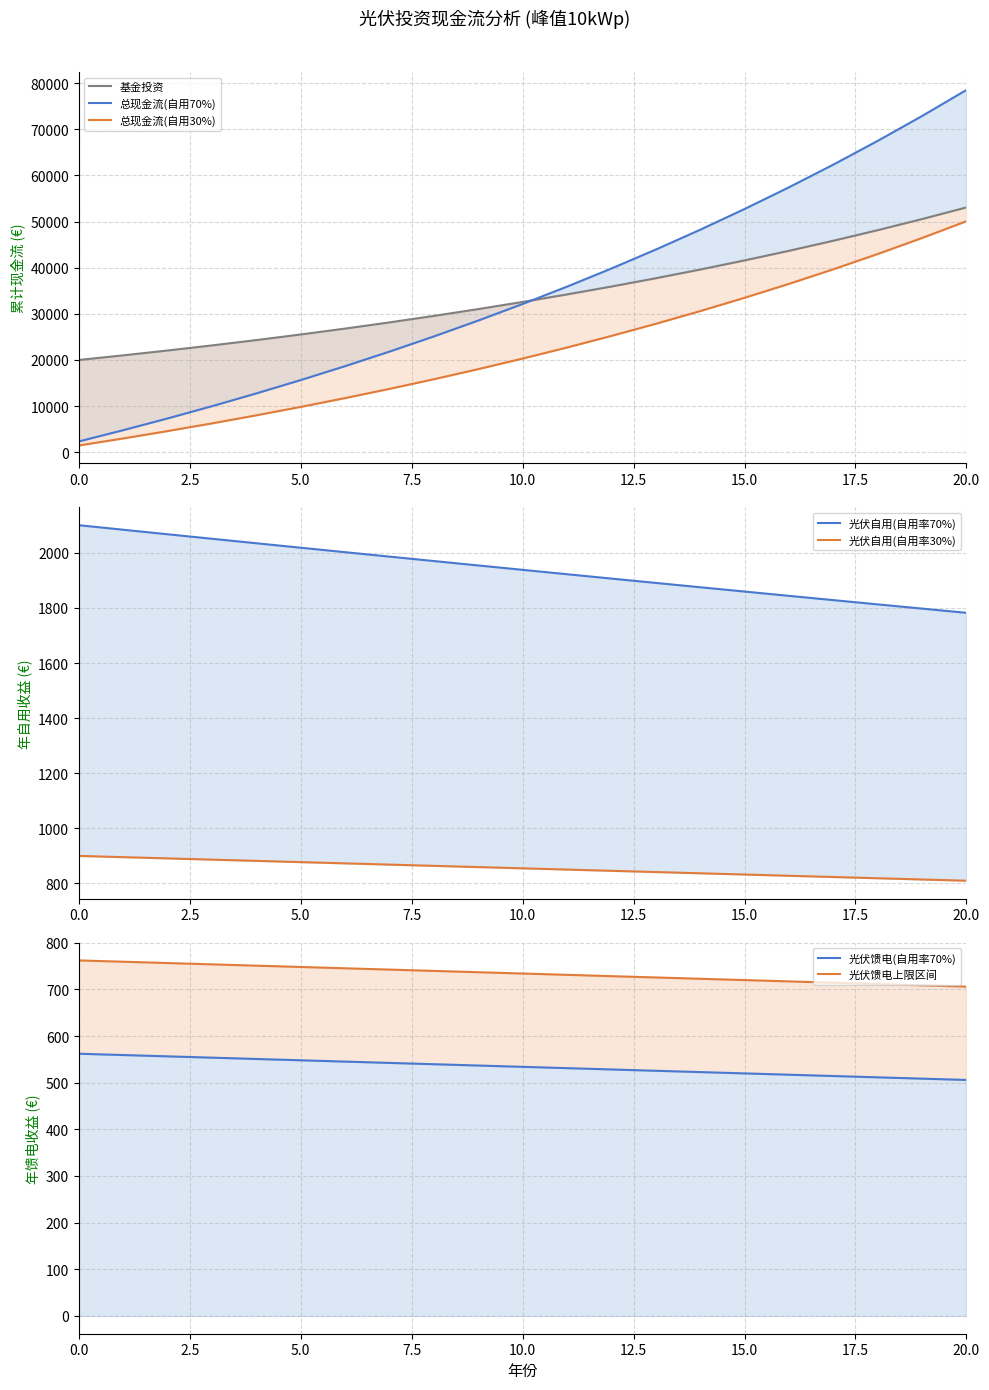

At which category is the sum across all series the highest?

20